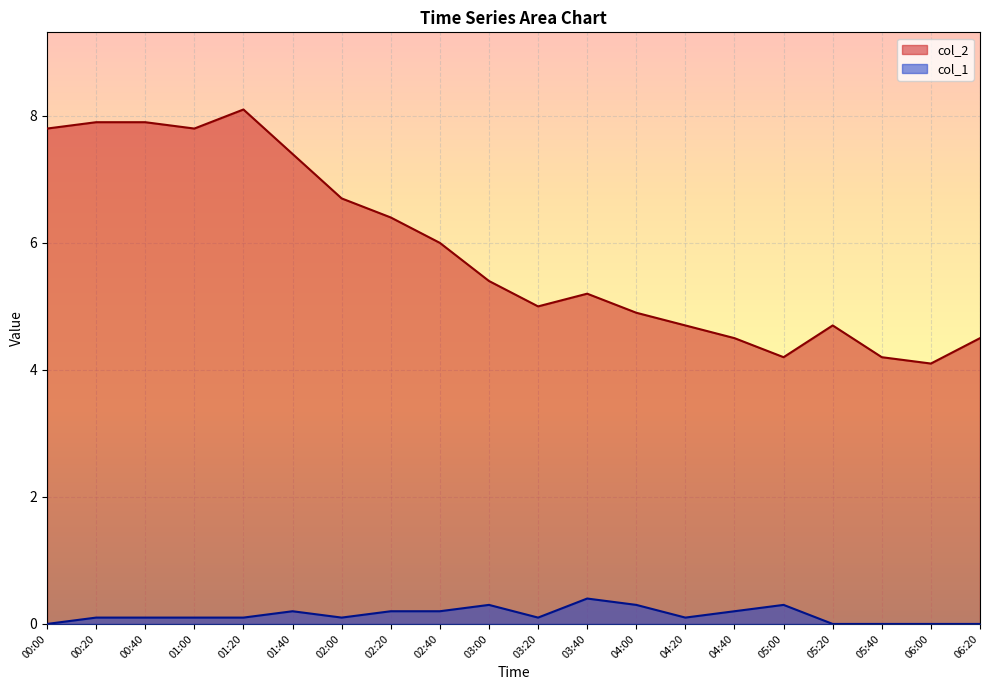

At which category does col_2 reach its first local valley?

01:00